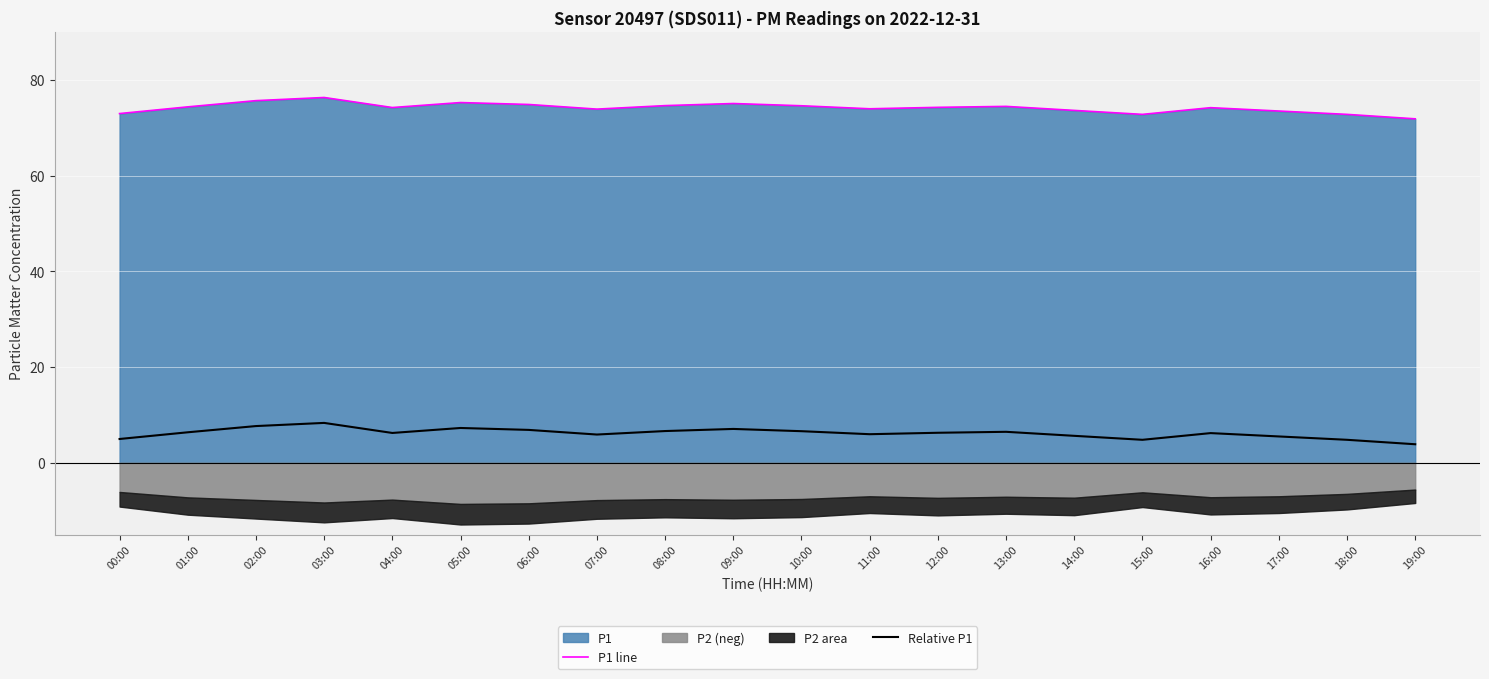

How many data points in P1 line are above 74?

12